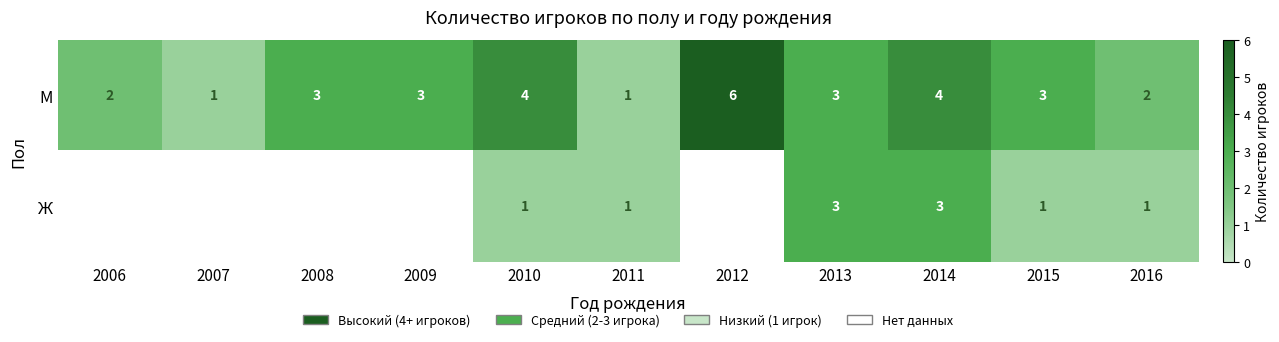

Which series changed the most between 2014 and 2015?

Ж